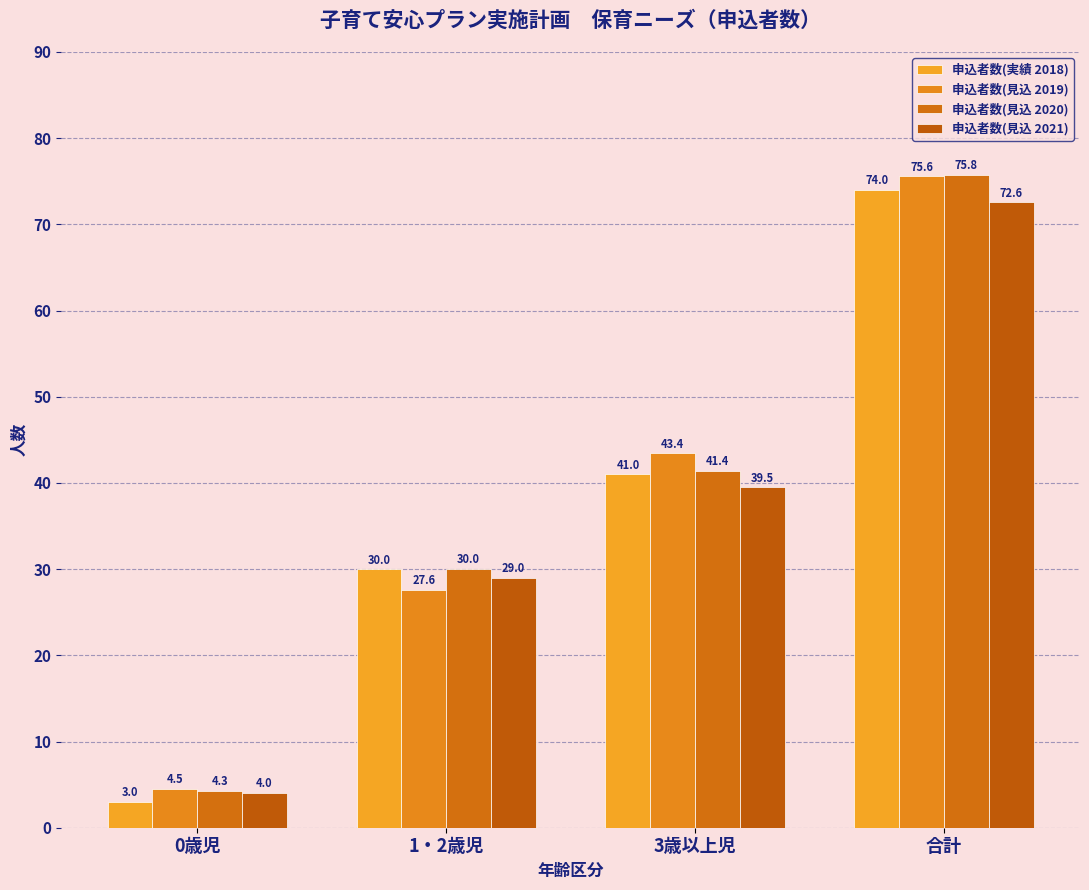

What is the minimum value for 申込者数(見込 2021)?

4.0